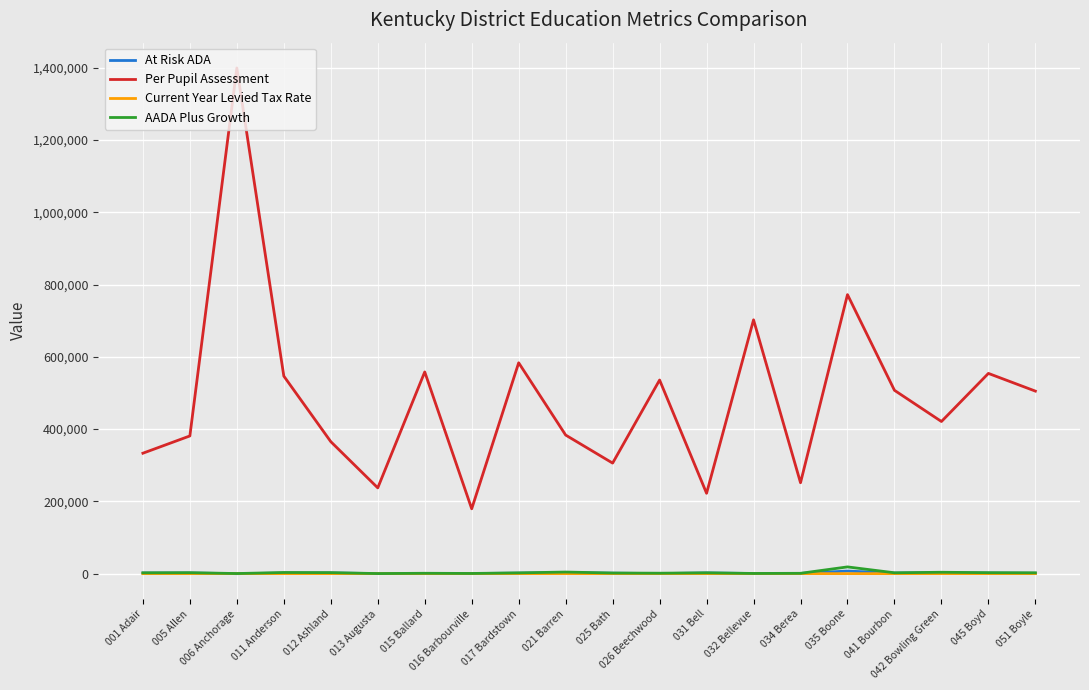

Where is the first local maximum for Per Pupil Assessment?

006 Anchorage